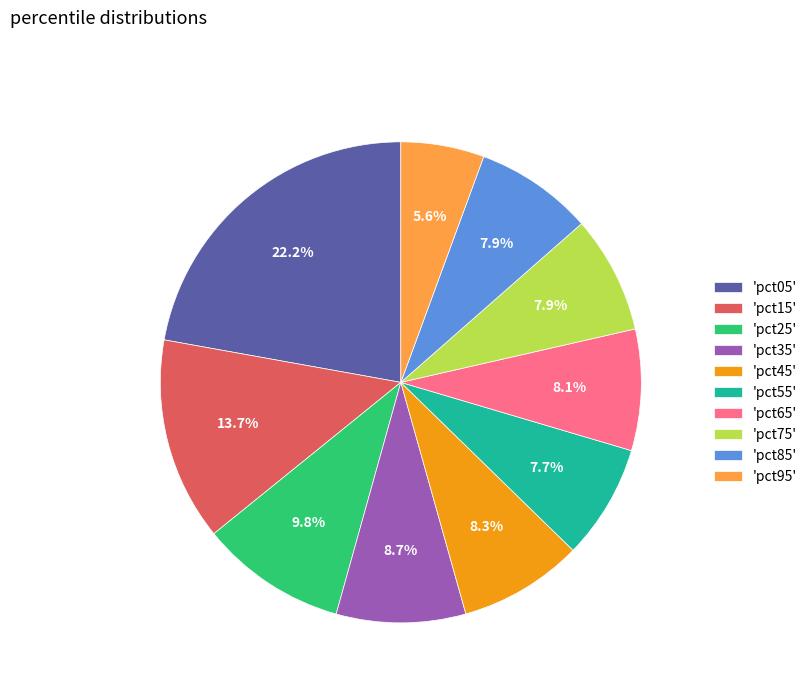

Does 'pct05' represent more than half of the total?

No